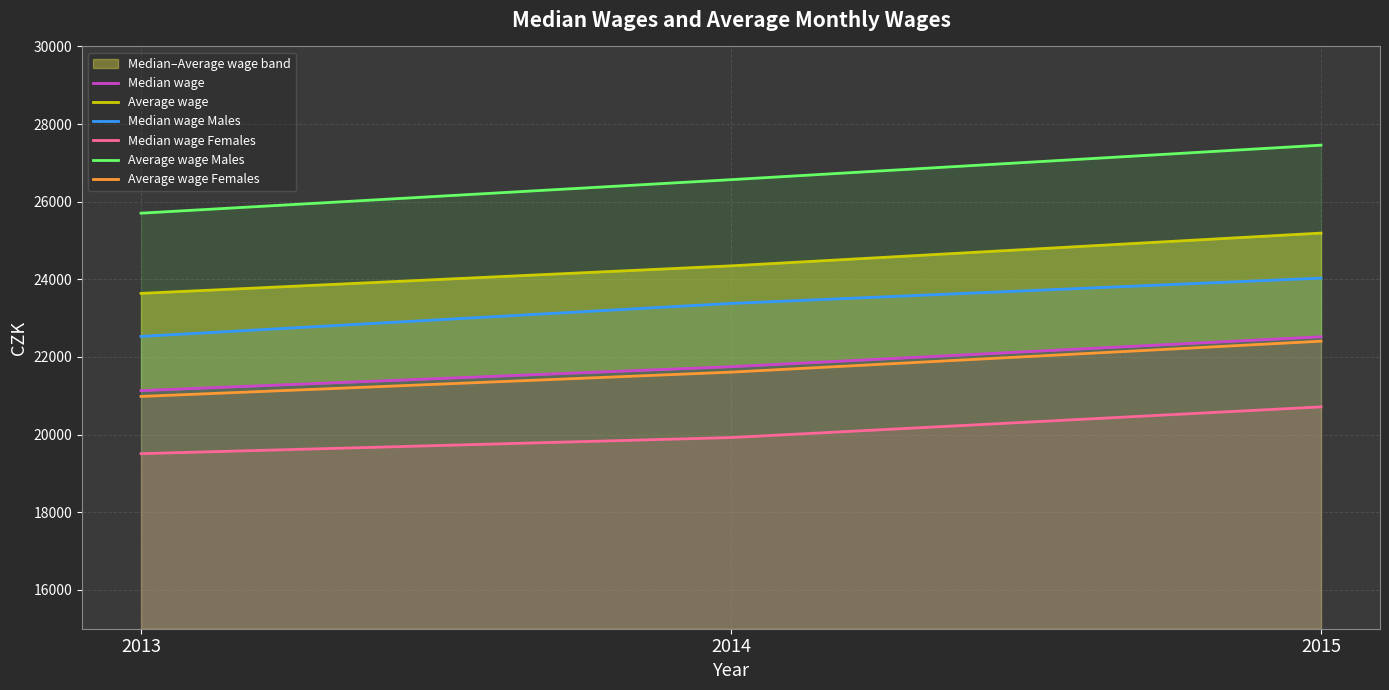

At which label is Average wage closest to 24415?

2014